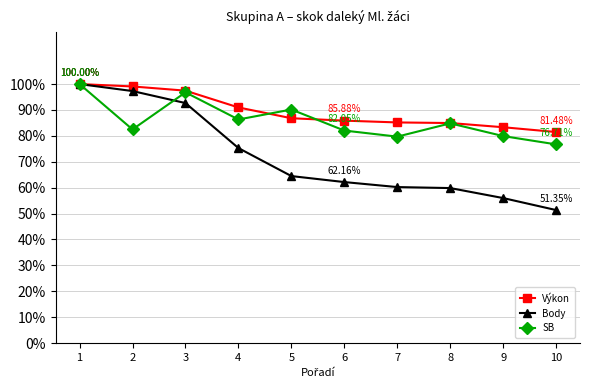

How many values in the Body series exceed 64?

5